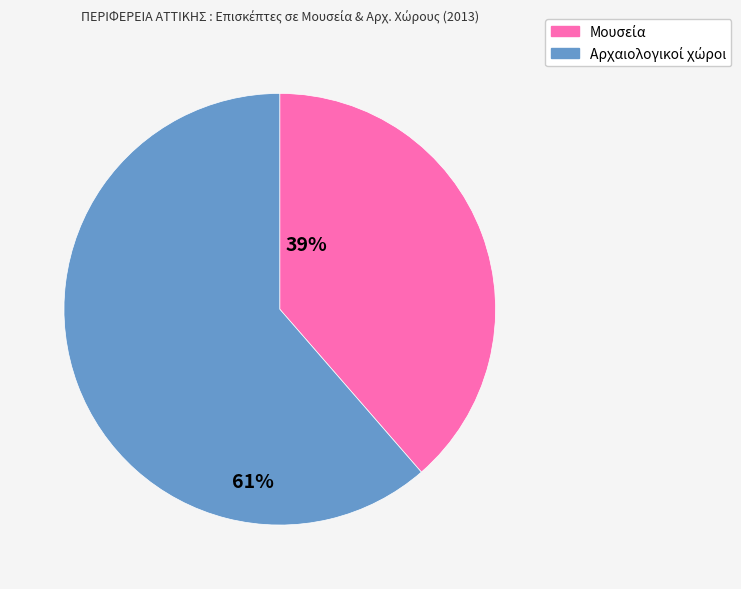

Is there a majority slice in this chart?

Yes